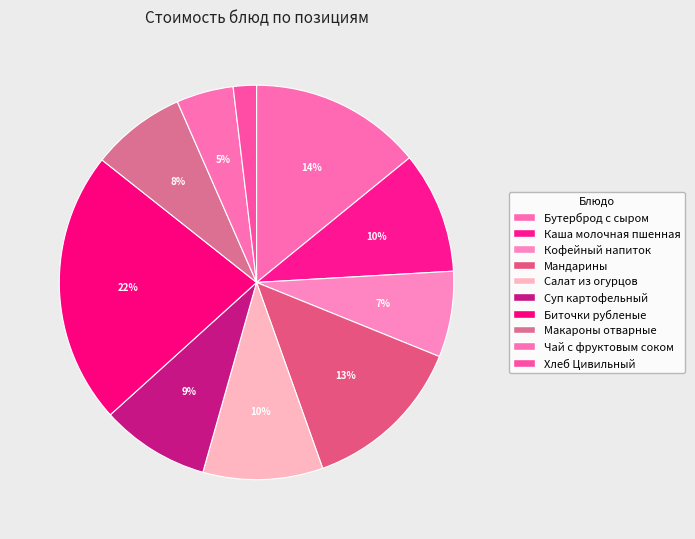

To the nearest percent, what percentage of the pie is Биточки рубленые?

22%